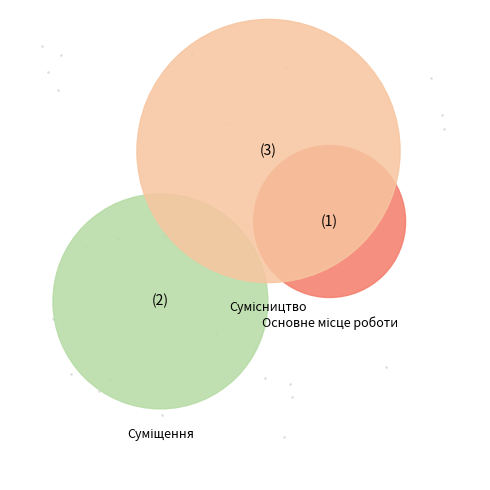

Rank the categories by value from highest to lowest.

Сумісництво, Суміщення, Основне місце роботи